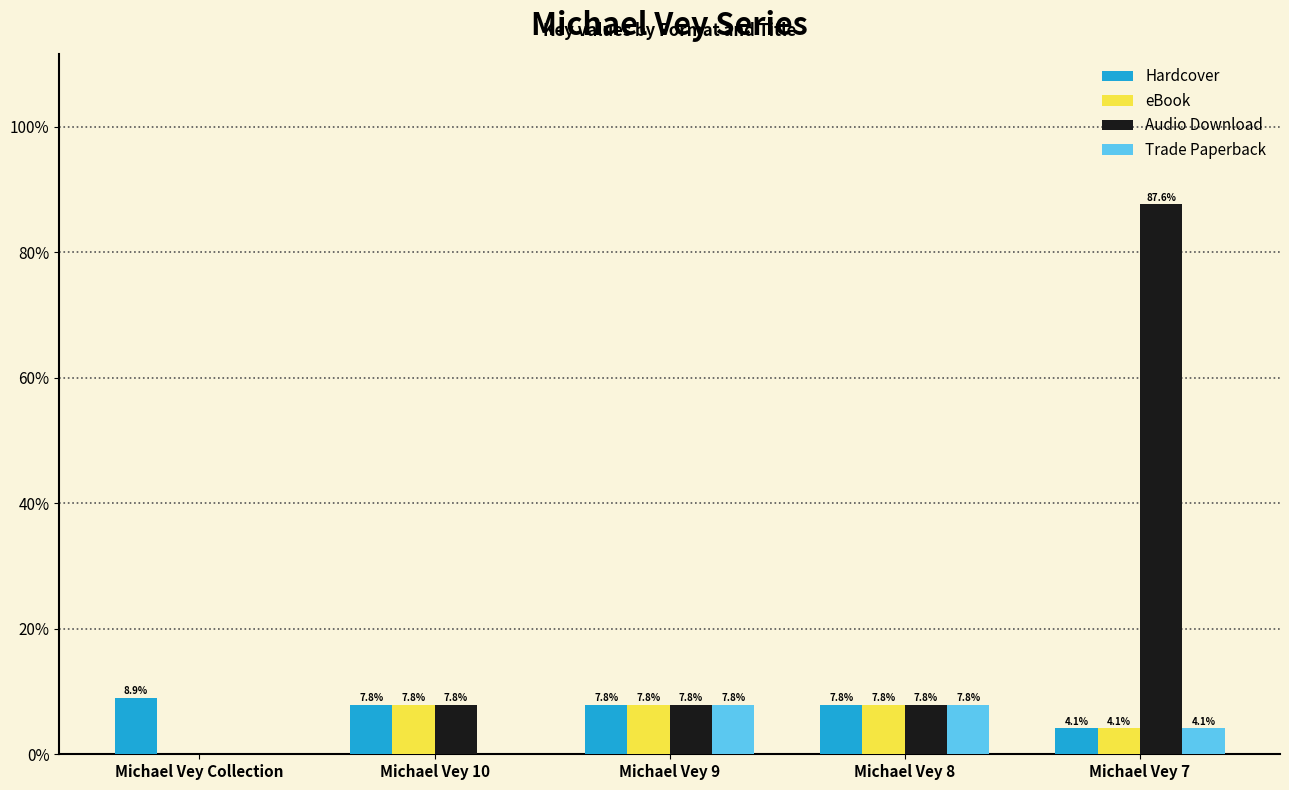

What is the sum of the Hardcover values at Michael Vey 9 and Michael Vey 7?

11.9